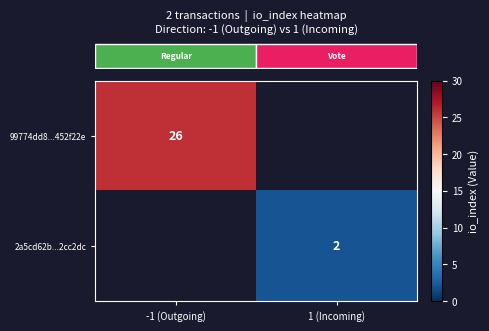

Count the number of categories in the chart.

2